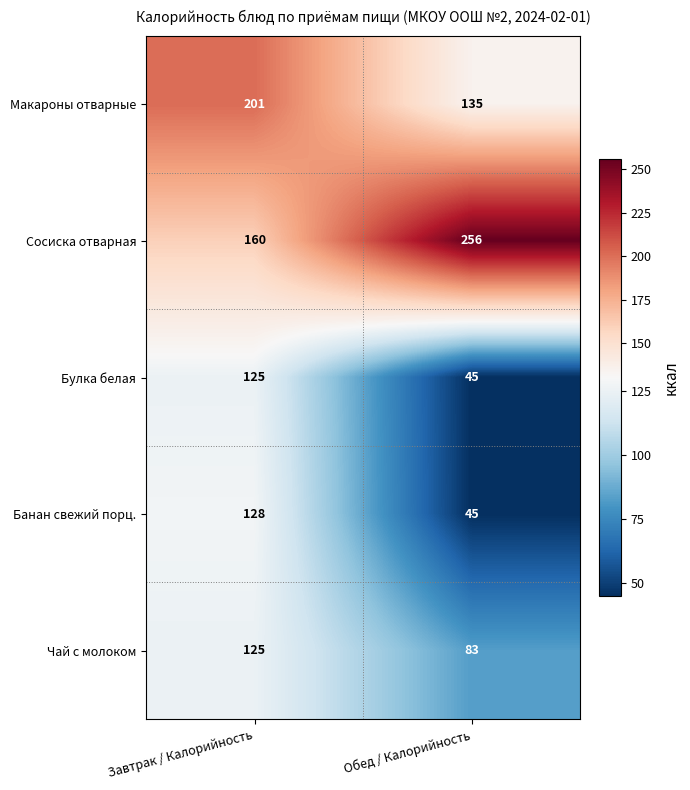

What is the difference between the maximum and minimum values in the Чай с молоком series?

42